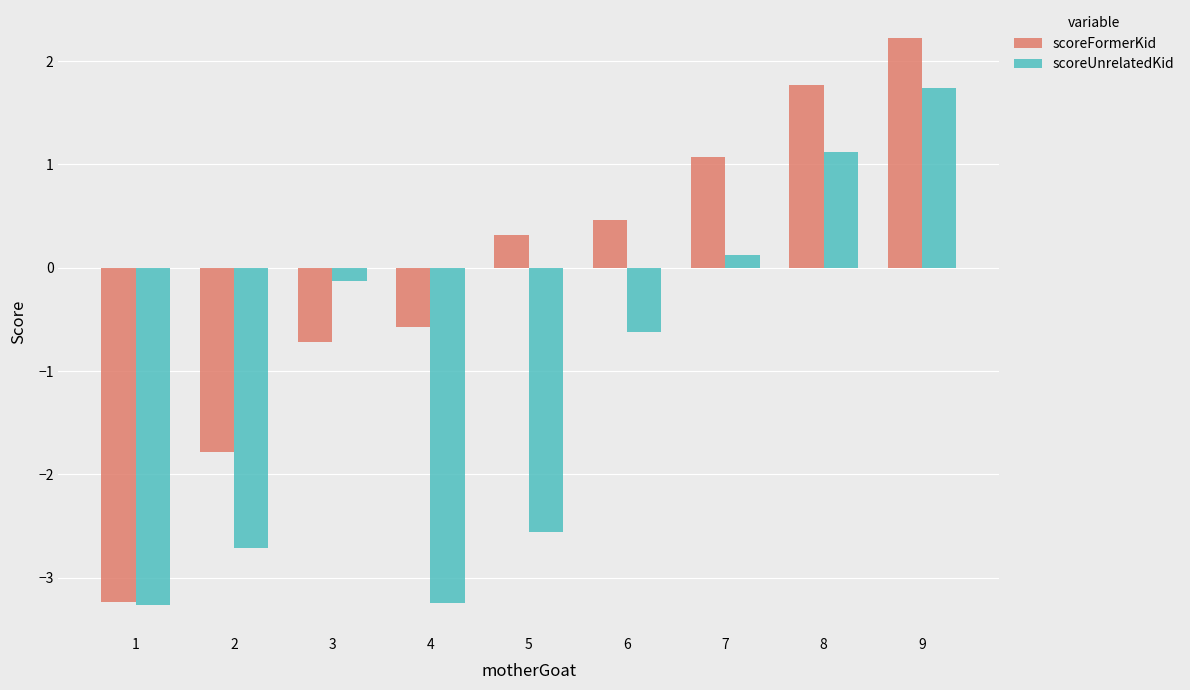

What is the sum of the scoreUnrelatedKid values at 8 and 2?

-1.6